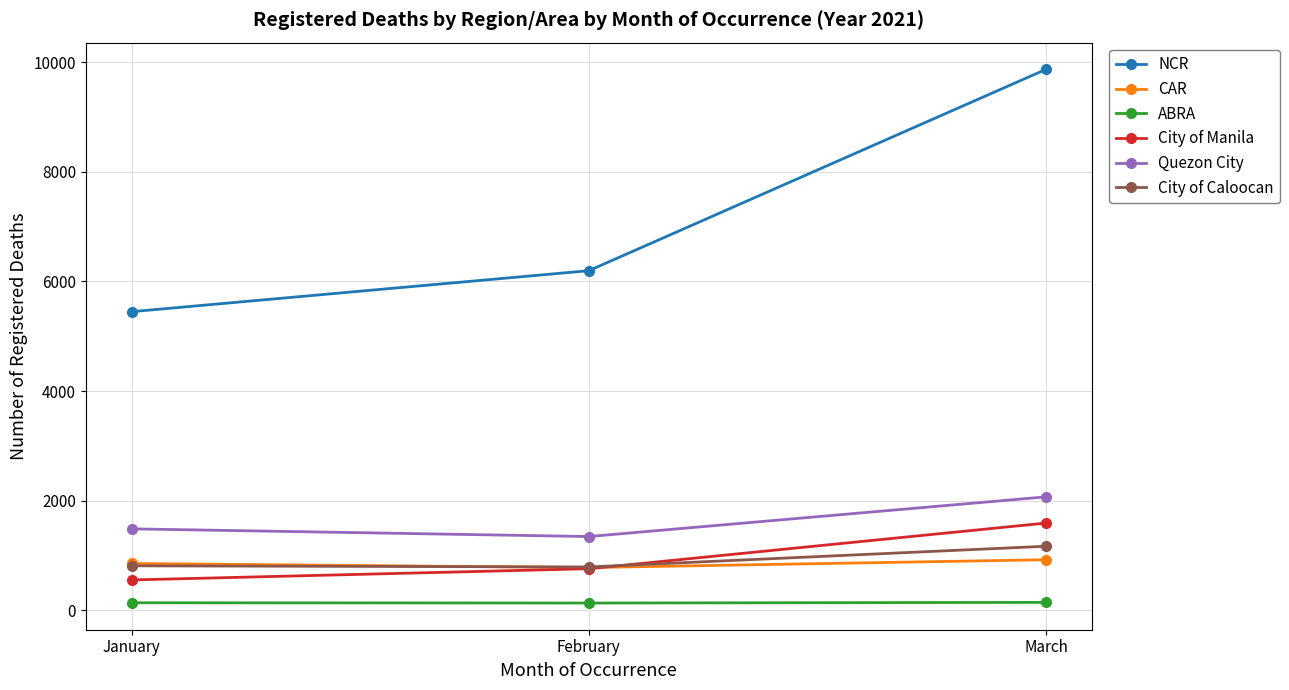

Is the value of City of Manila at January greater than the value of Quezon City at March?

No